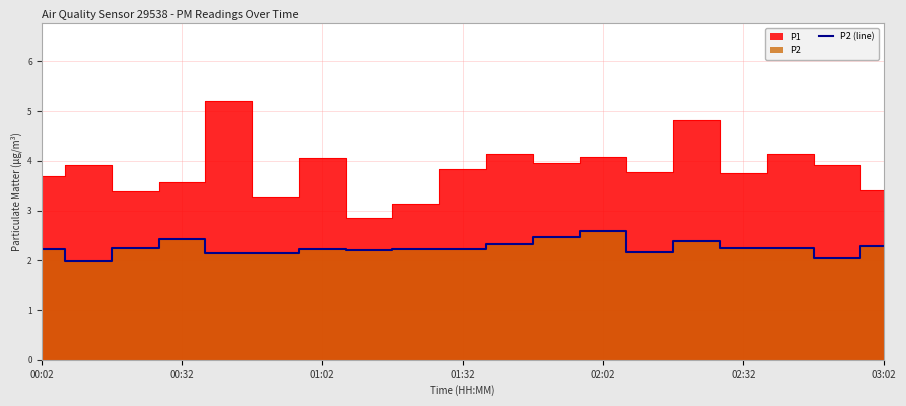

True or false: P2 (line) has a value of 3.6 at 02:02.

False